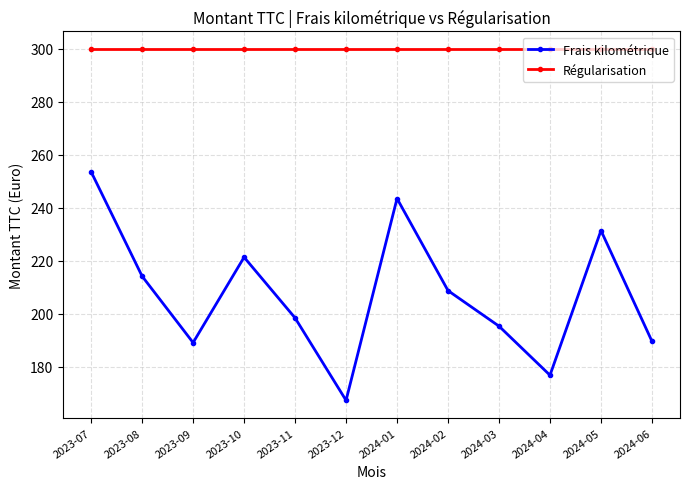

What is the label of the 2nd point from the right?

2024-05